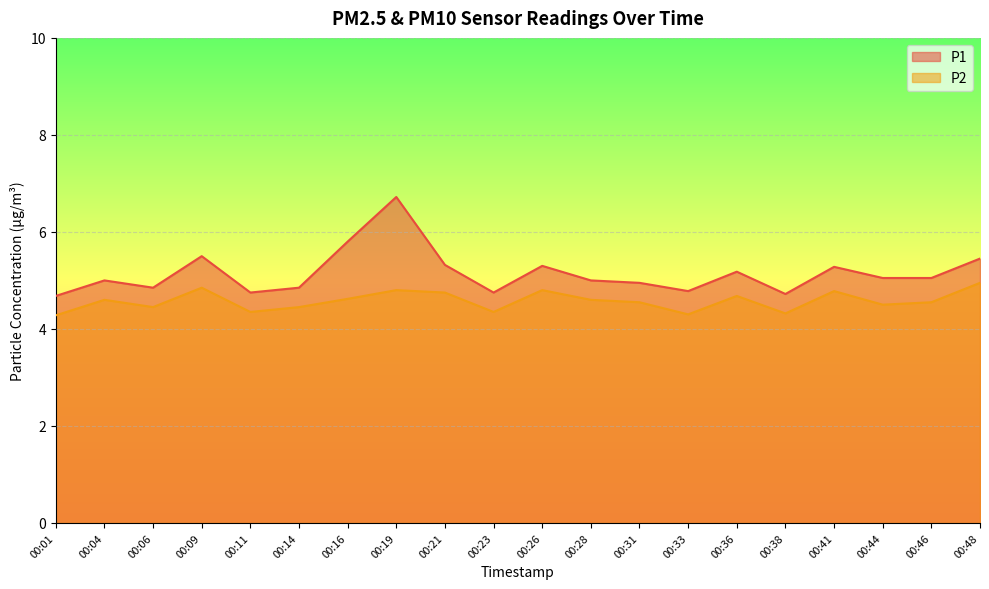

True or false: P2 and P1 intersect in this chart.

False